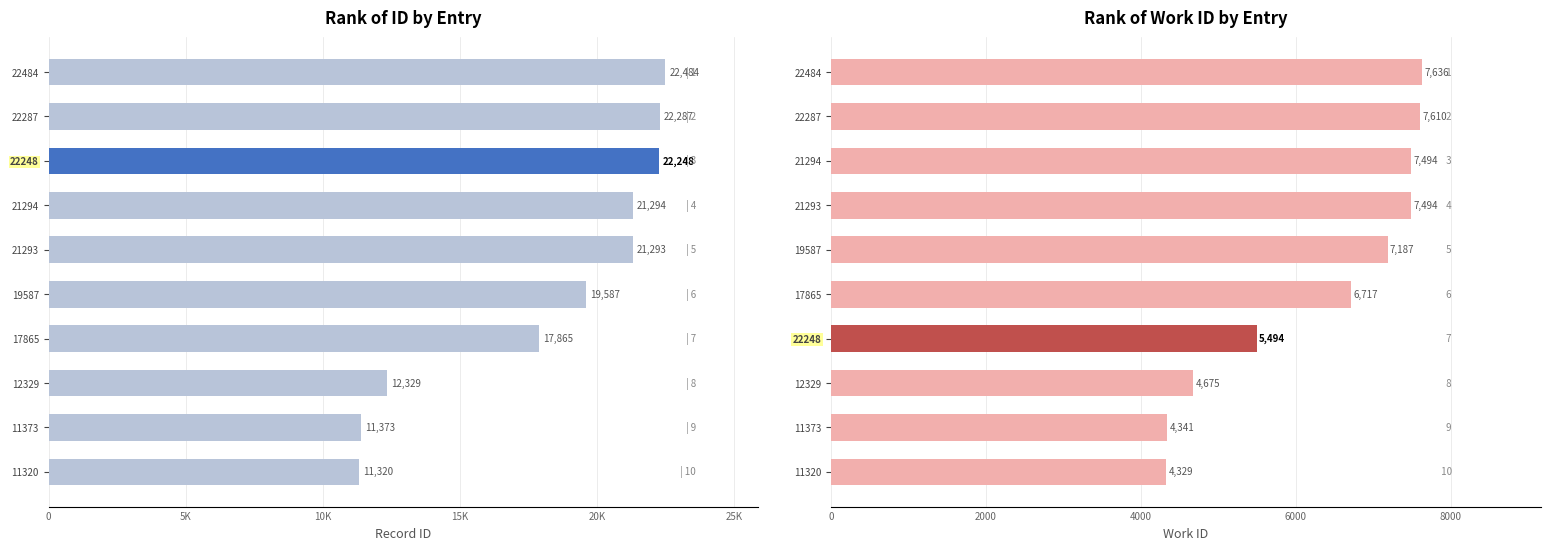

What is the sum of all id values?

182080